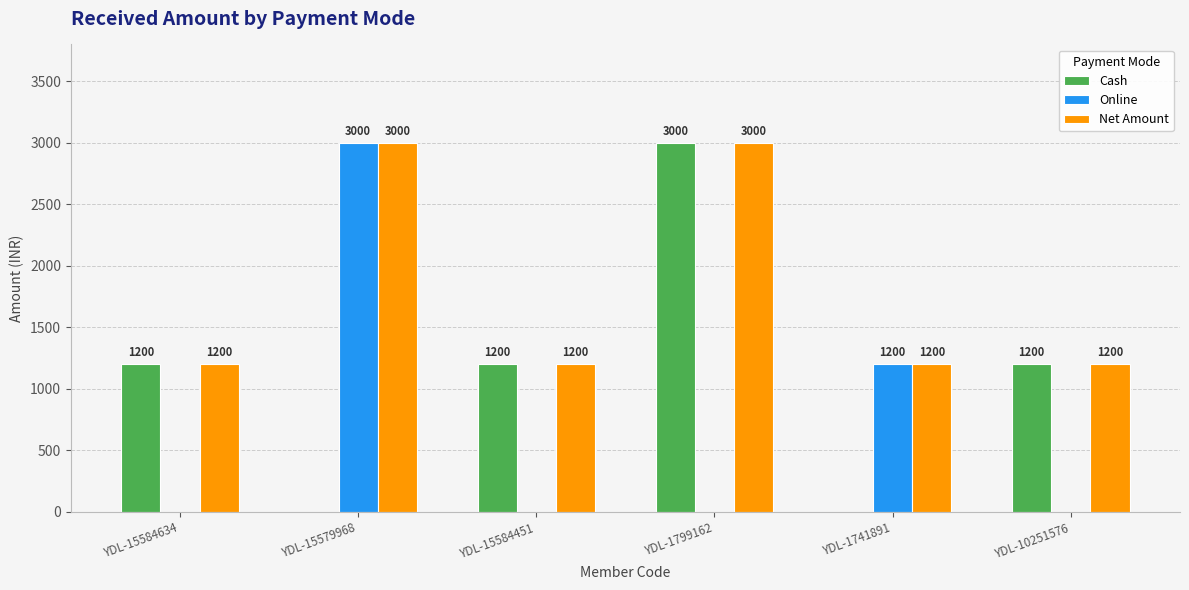

How many categories are shown in the chart?

6